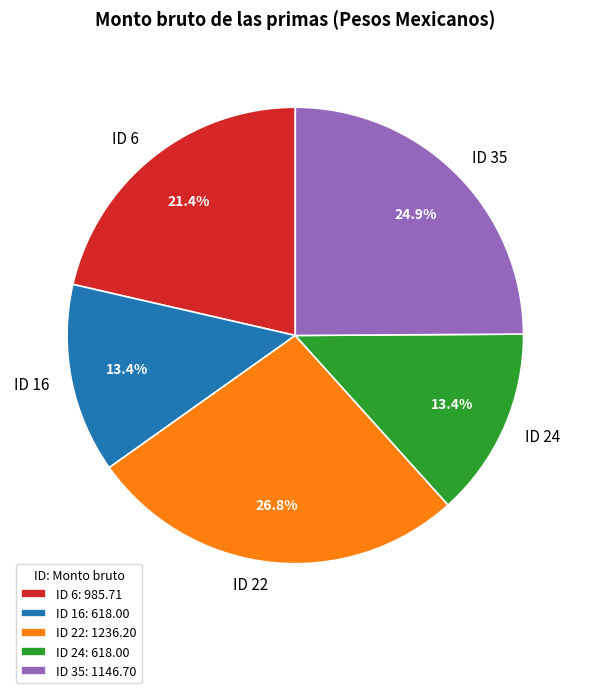

Is it true that ID 24 is 13% of the pie?

True